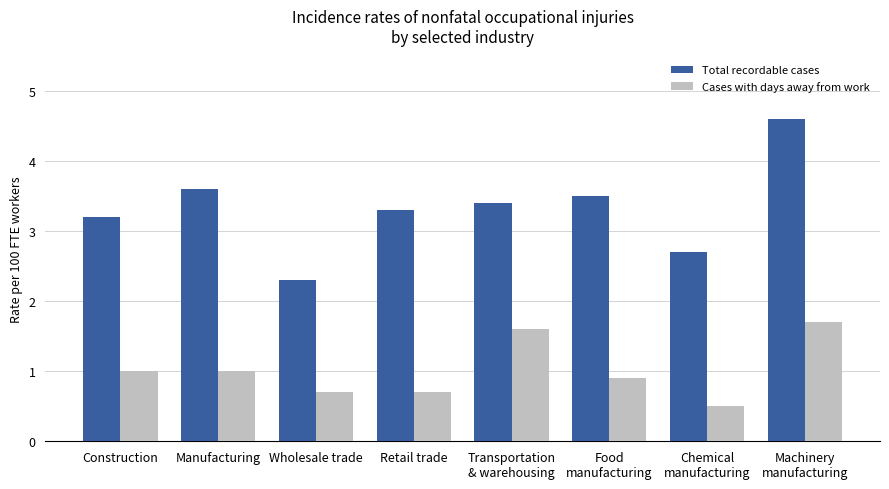

Reading left to right, what are all the values shown in this chart?

Total recordable cases: Construction=3.2	Manufacturing=3.6	Wholesale trade=2.3	Retail trade=3.3	Transportation
& warehousing=3.4	Food
manufacturing=3.5	Chemical
manufacturing=2.7	Machinery
manufacturing=4.6
Cases with days away from work: Construction=1.0	Manufacturing=1.0	Wholesale trade=0.7	Retail trade=0.7	Transportation
& warehousing=1.6	Food
manufacturing=0.9	Chemical
manufacturing=0.5	Machinery
manufacturing=1.7